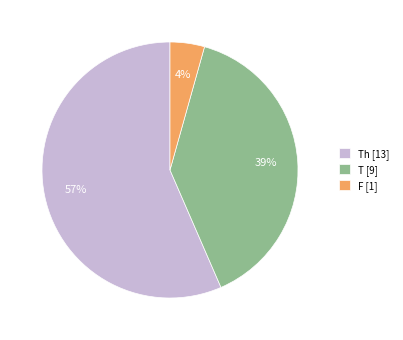

To the nearest percent, what percentage of the pie is F [1]?

4%